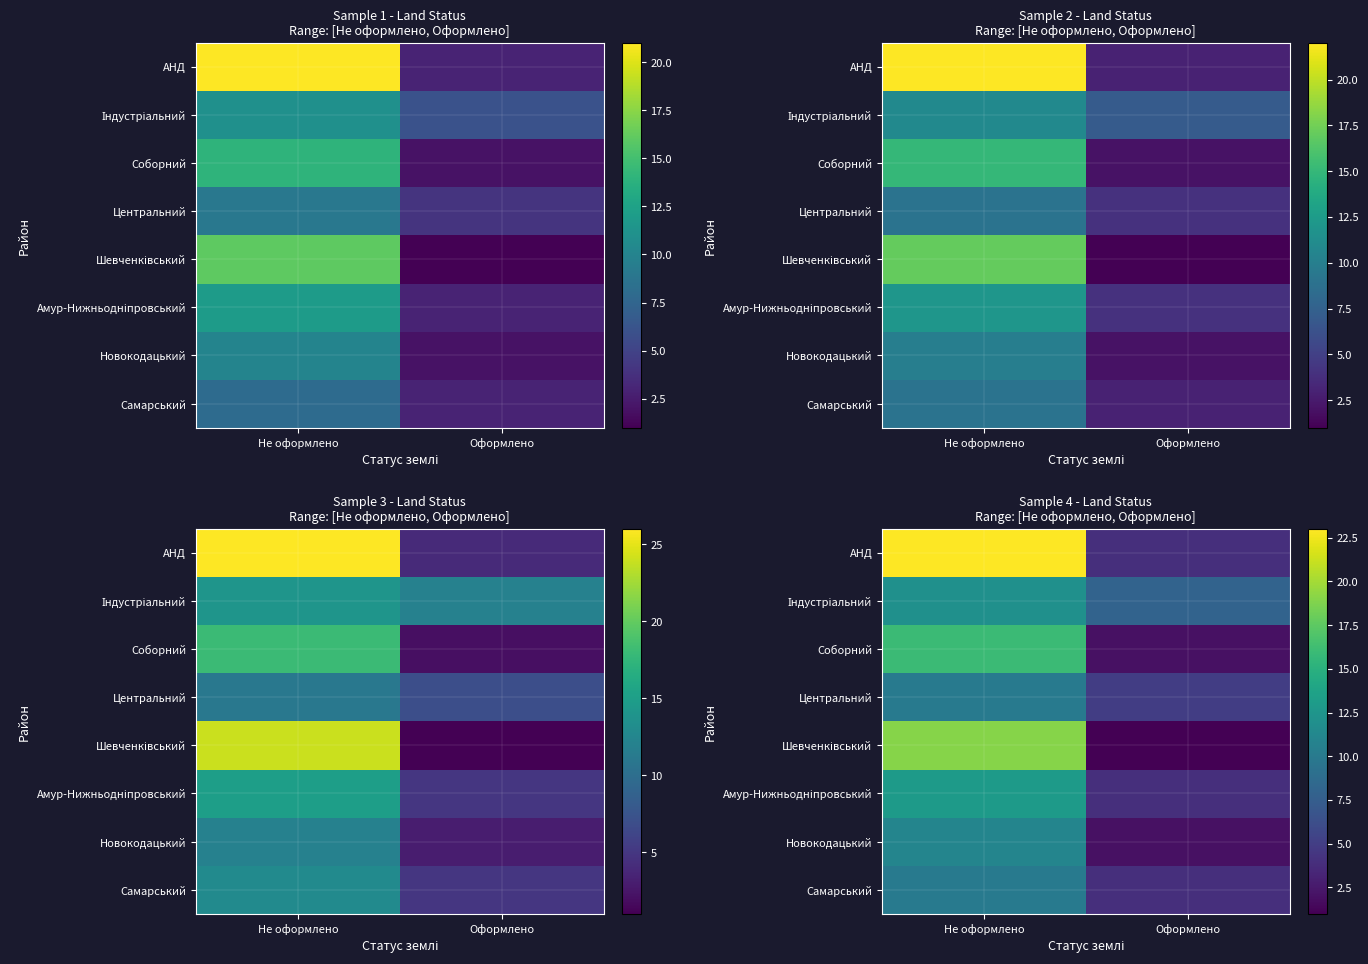

Which category has the lowest value across all series?

Оформлено